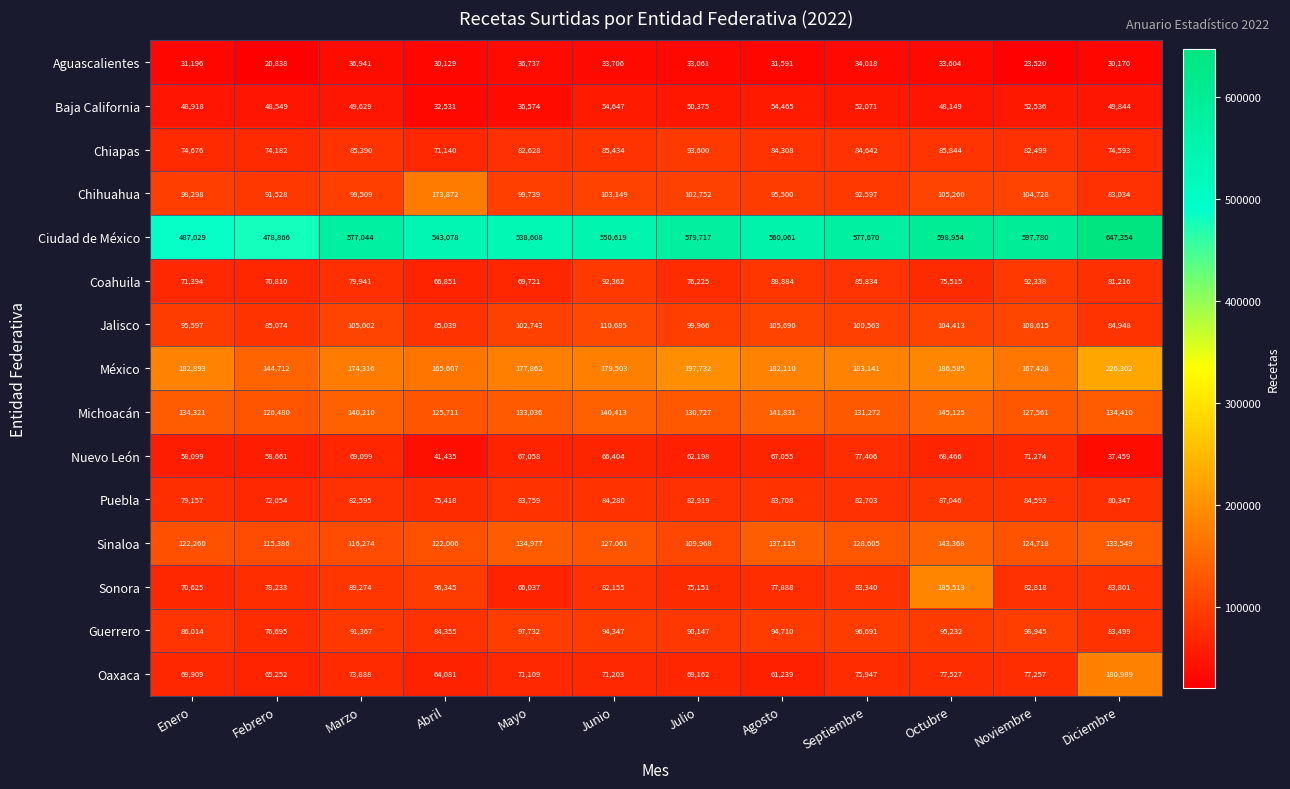

List the series in order of their peak value, highest first.

Ciudad de México, México, Sonora, Oaxaca, Chihuahua, Michoacán, Sinaloa, Jalisco, Guerrero, Chiapas, Coahuila, Puebla, Nuevo León, Baja California, Aguascalientes